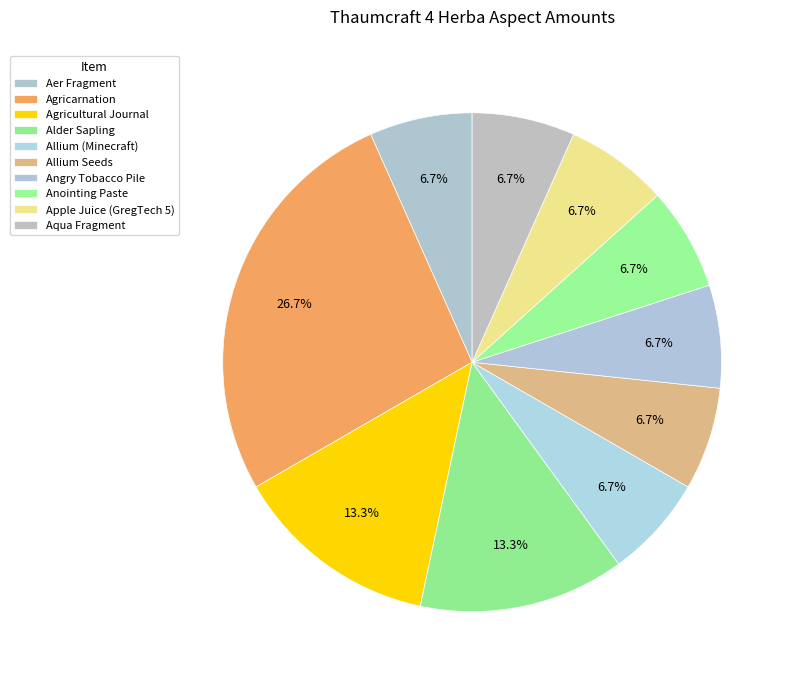

Does Allium Seeds represent more than half of the total?

No